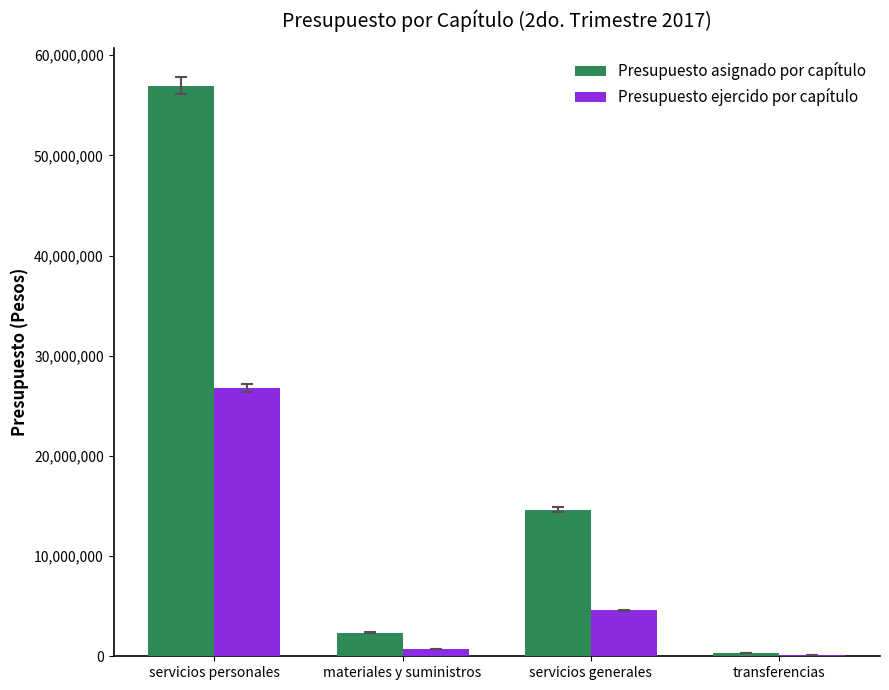

Which series changed the most between materiales y suministros and servicios generales?

Presupuesto asignado por capítulo